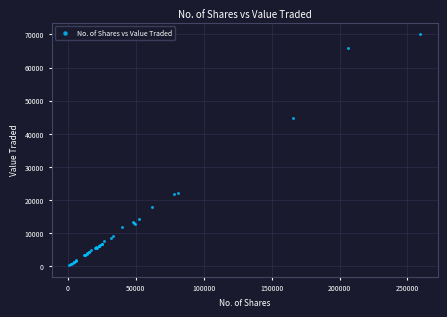

What Y value in the scatter plot is closest to 35149?

44733